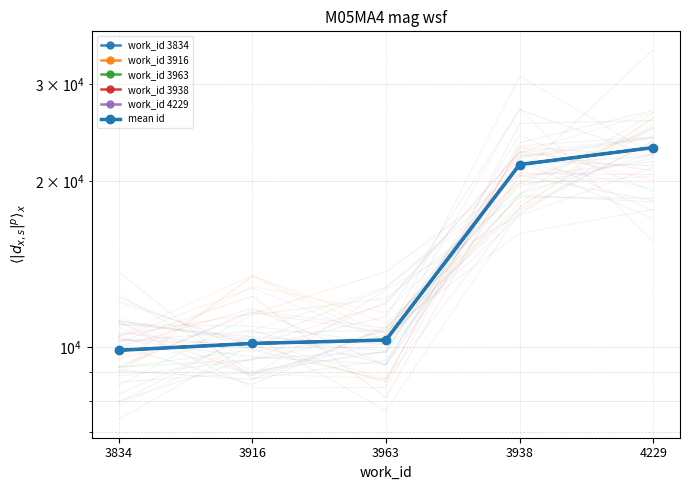

Rank the categories by work_id 3916 value from lowest to highest.

3834, 3916, 3963, 3938, 4229